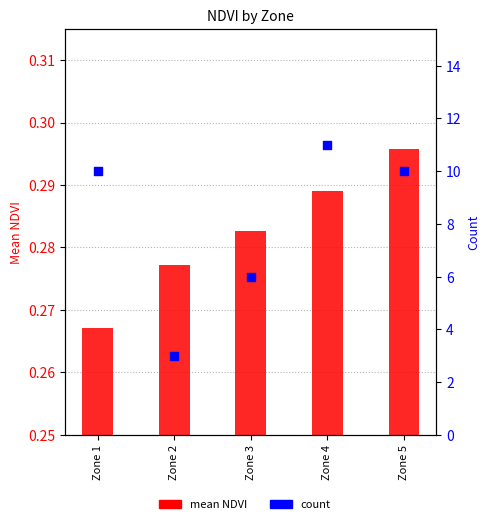

Which series contains the highest Y value?

count